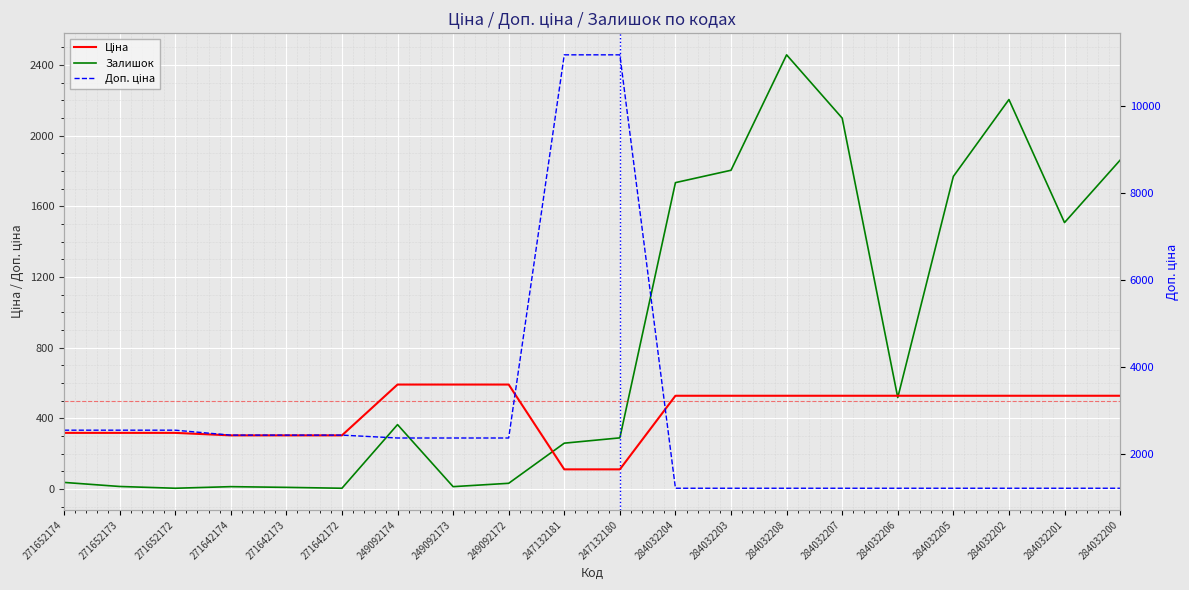

Reading left to right, what are all the values shown in this chart?

Ціна: 318.3	318.3	318.3	304.1	304.1	304.1	591.6	591.6	591.6	111.8	111.8	528.2	528.2	528.2	528.2	528.2	528.2	528.2	528.2	528.2
Залишок: 38.0	15.0	5.0	14.0	10.0	5.0	365.0	14.0	33.0	260.0	290.0	1734.0	1804.0	2457.0	2099.0	518.0	1769.0	2204.0	1508.0	1861.0
Доп. ціна: 2546.4	2546.4	2546.4	2432.8	2432.8	2432.8	2366.5	2366.5	2366.5	11182.0	11182.0	1210.7	1210.7	1210.7	1210.7	1210.7	1210.7	1210.7	1210.7	1210.7